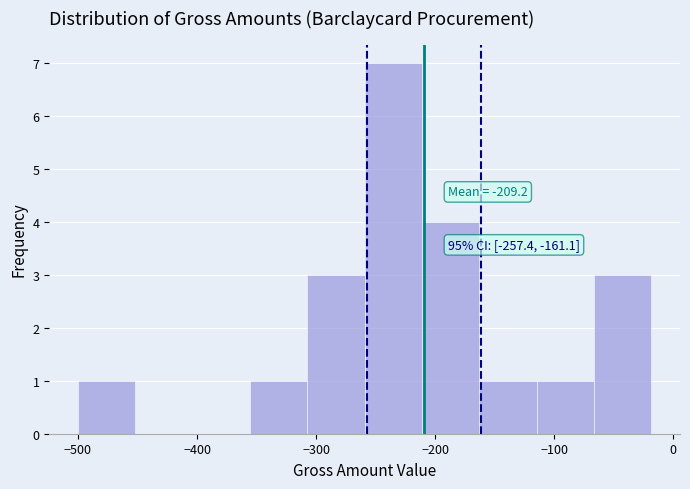

Over which range of the x-axis is the bar tallest?

-260 to -210